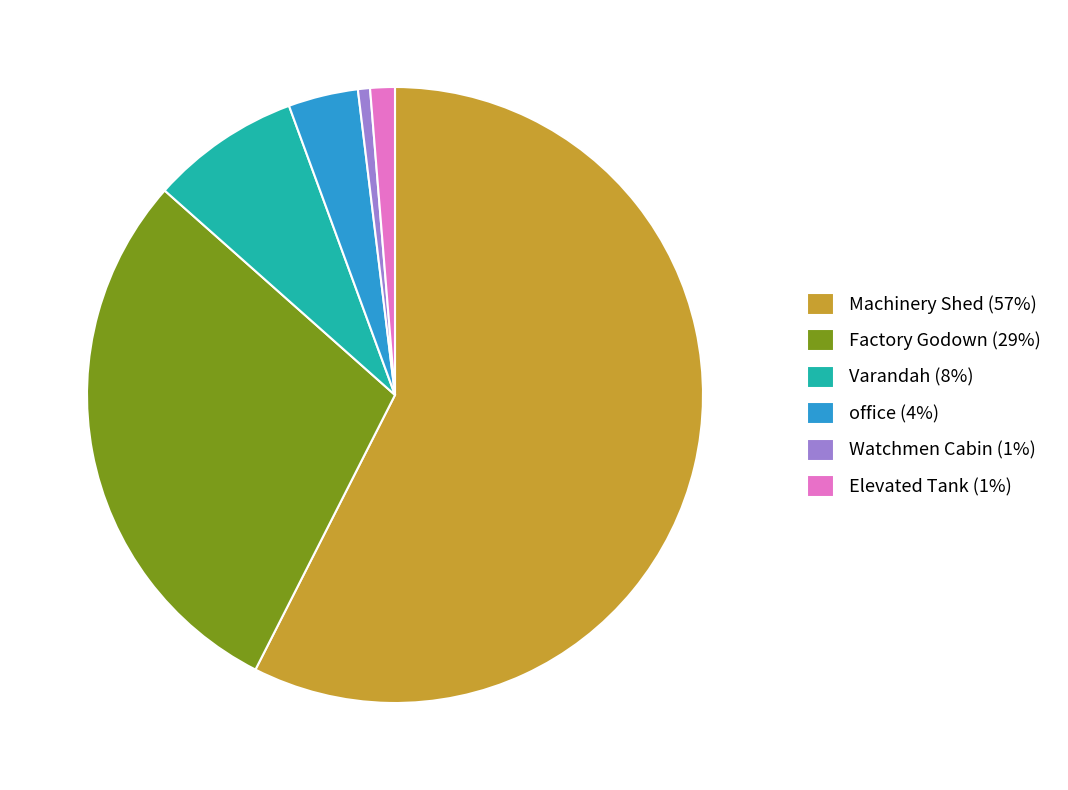

Which has a higher value, office or Machinery Shed?

Machinery Shed